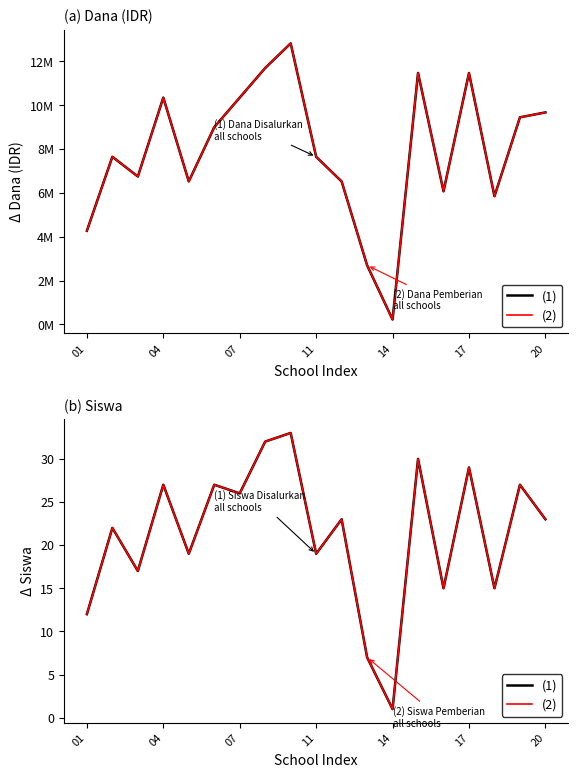

What is the average value of the (2) series?

21